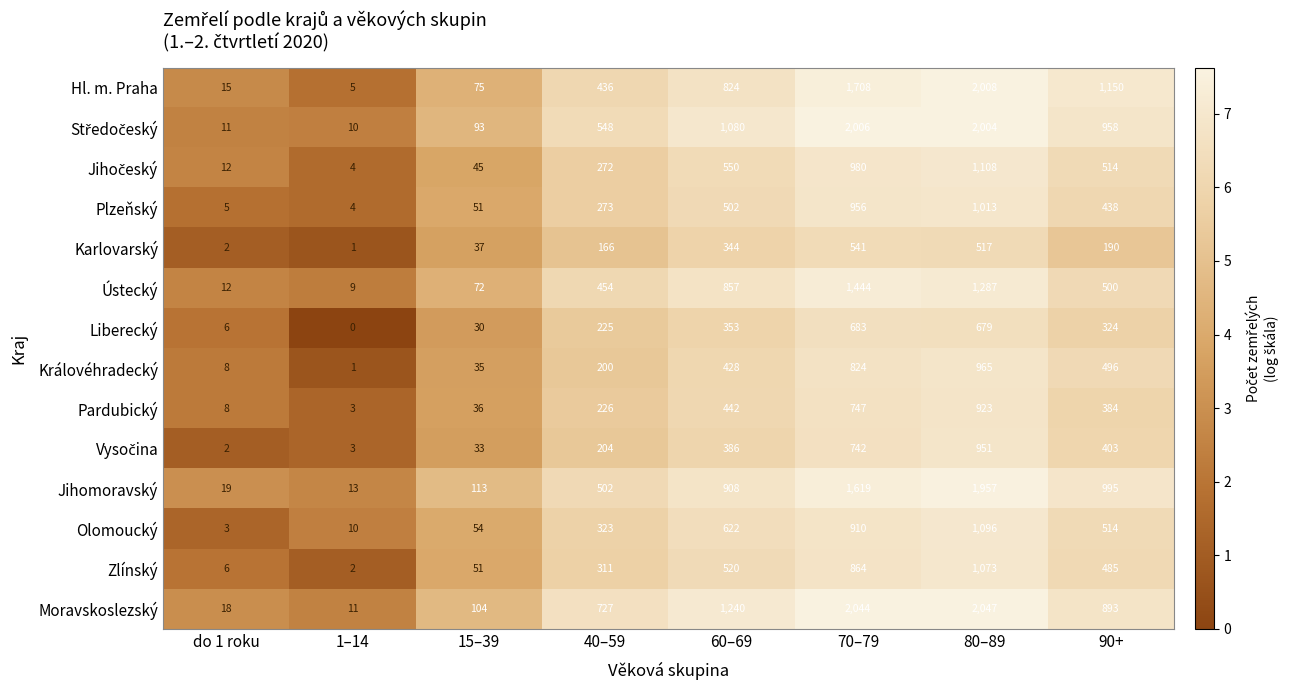

Between 1–14 and 90+, which series saw the biggest shift?

Hl. m. Praha